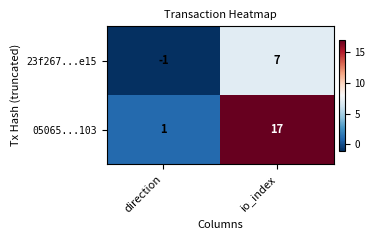

Between direction and io_index, which series saw the biggest shift?

05065...103